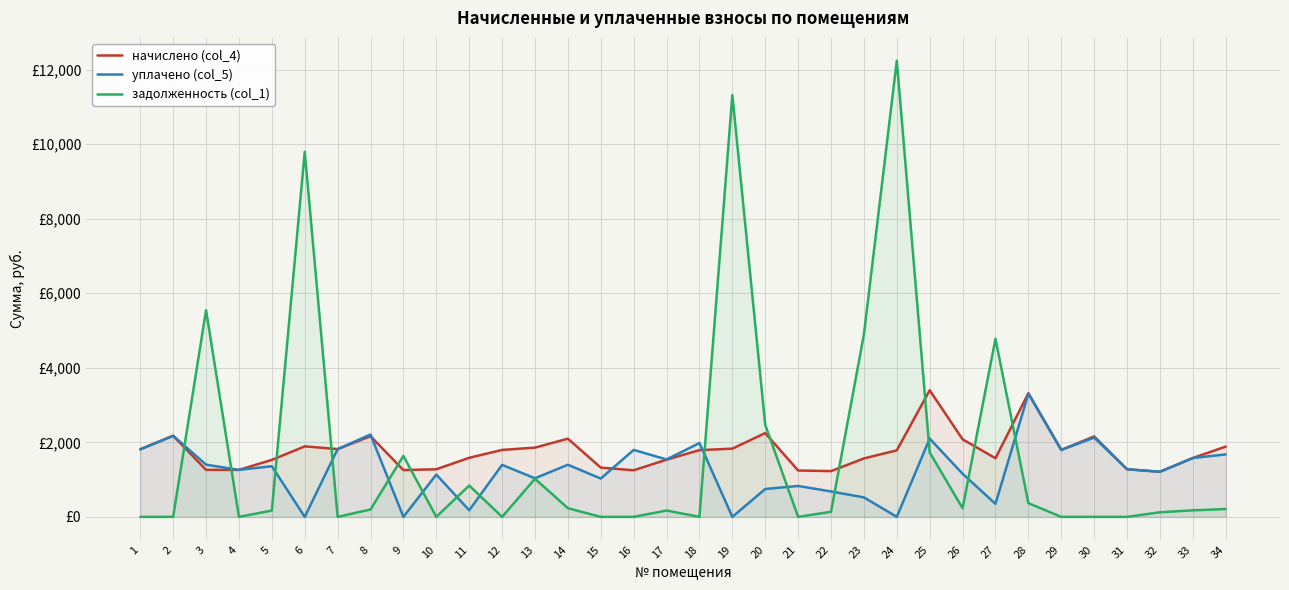

Which series has the largest range (max minus min)?

задолженность (col_1)